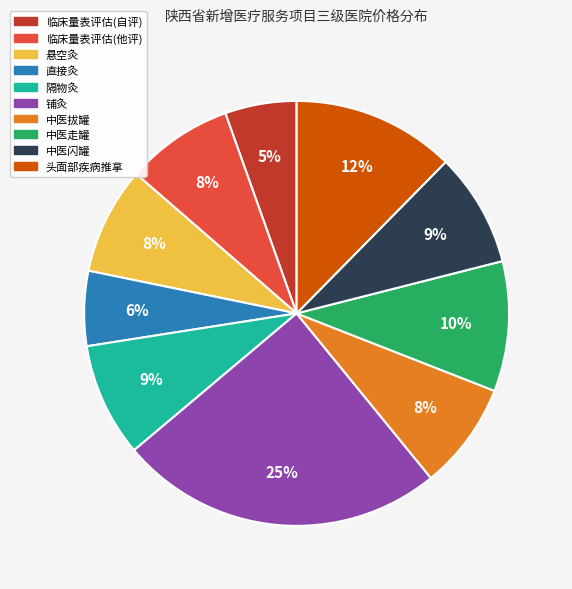

Between 直接灸 and 铺灸, which is larger?

铺灸